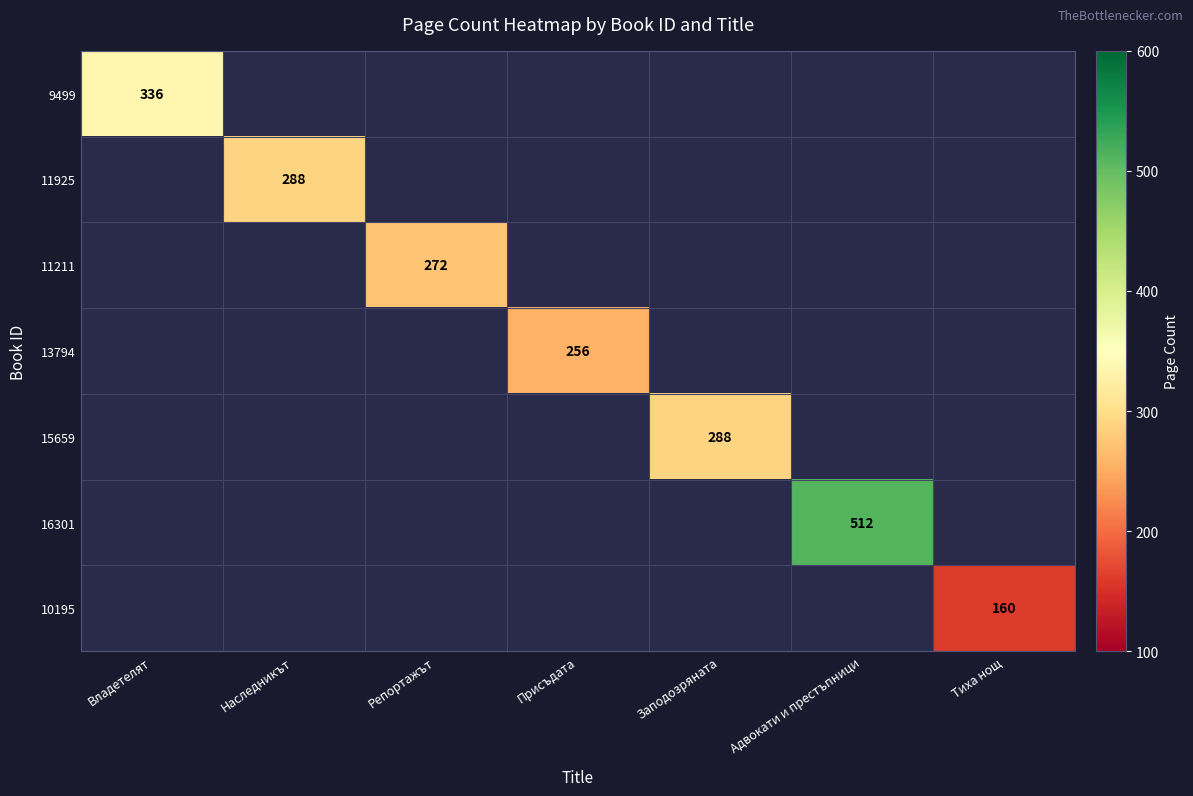

The 9499 series shows 145 at Владетелят. True or false?

False